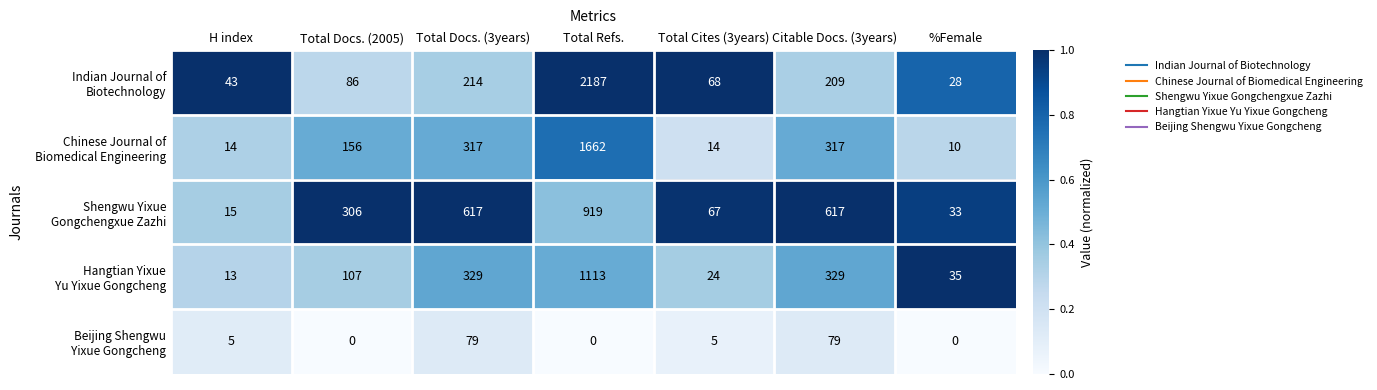

What is the total value across all series at Total Docs. (3years)?

1556